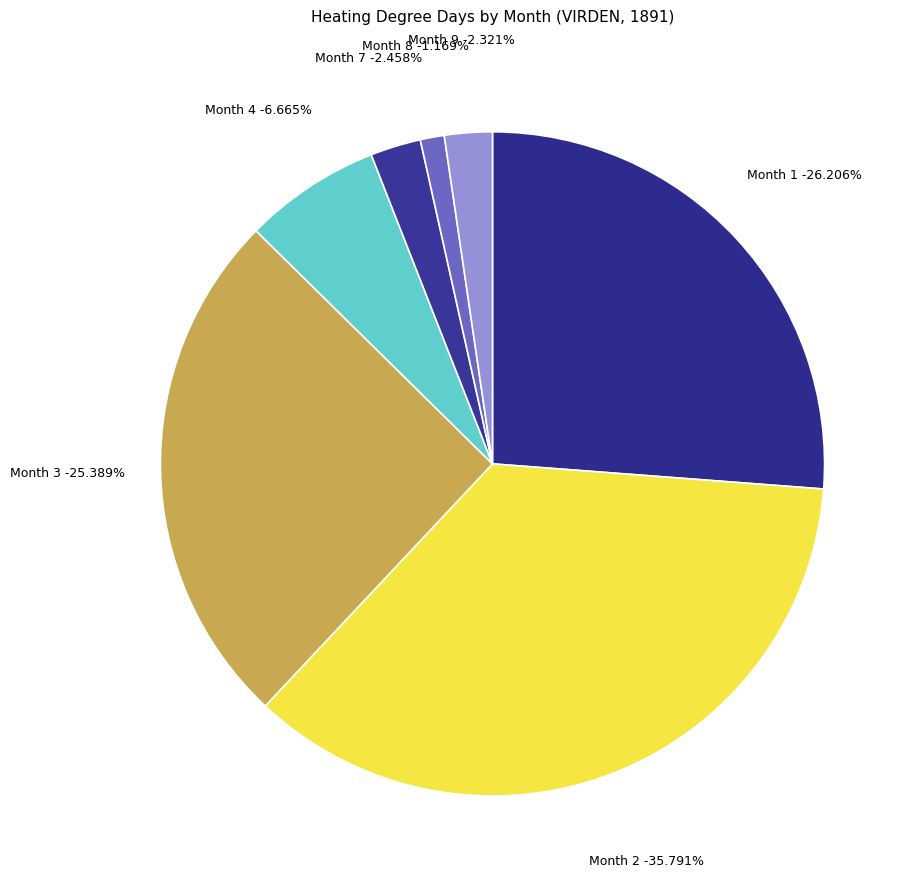

To the nearest percent, what is the average slice percentage?

14%